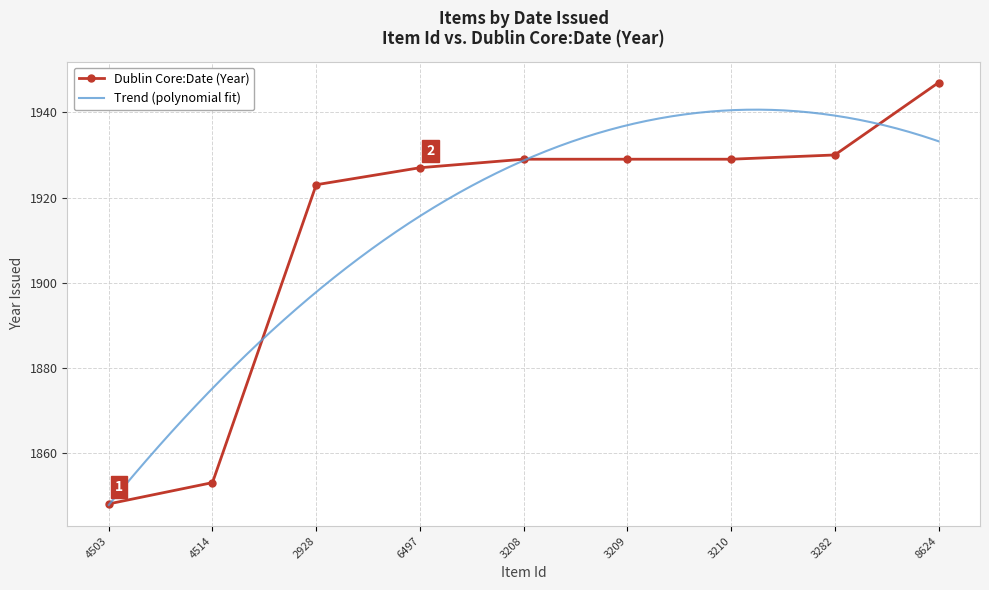

What is the label of the 5th point from the right?

3208